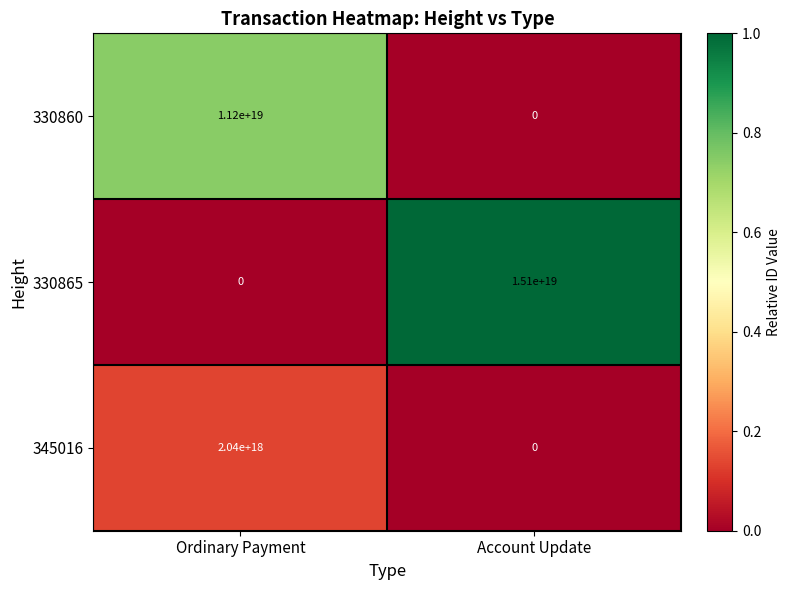

Which series changed the most between Ordinary Payment and Account Update?

330865